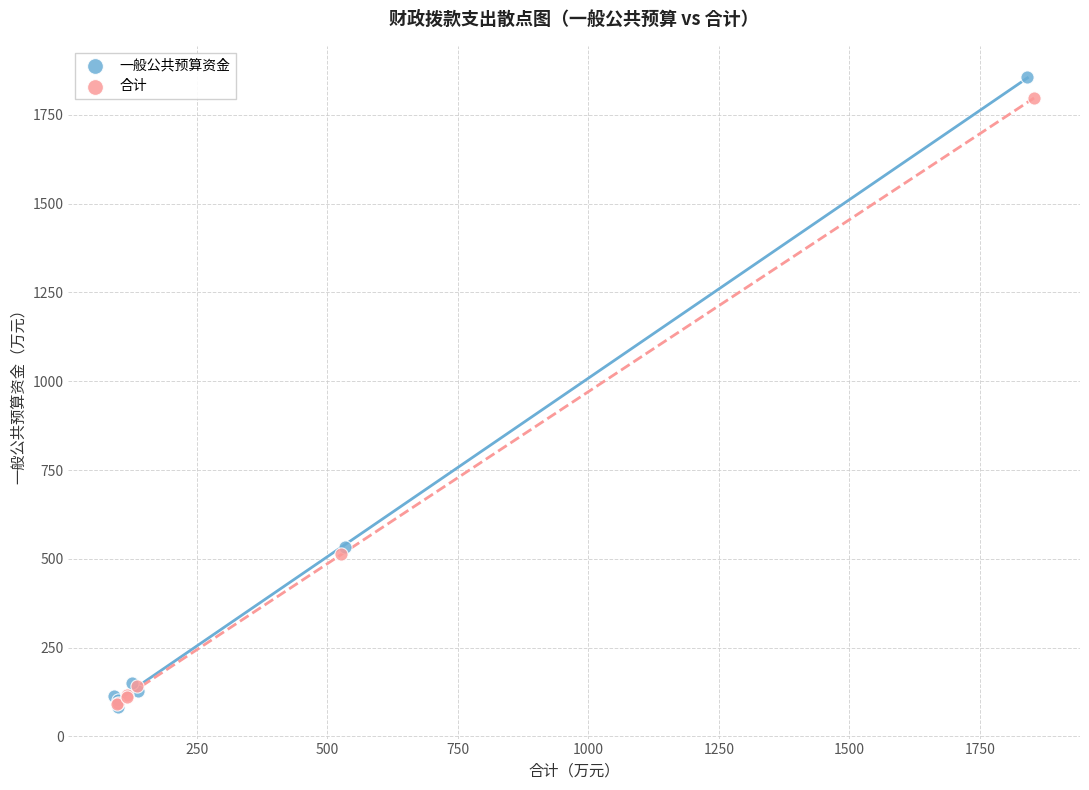

What are all the series names shown in the legend?

一般公共预算资金, 合计